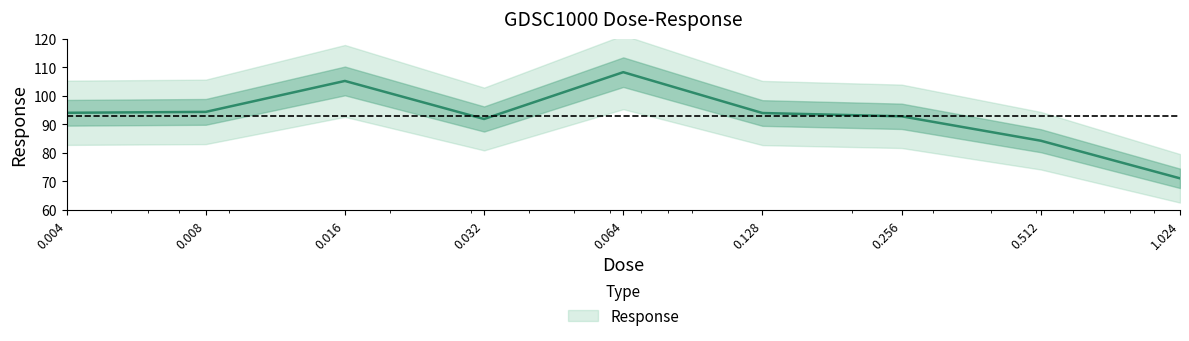

What is the ratio of the value at 0.064 to the value at 0.032?

1.2